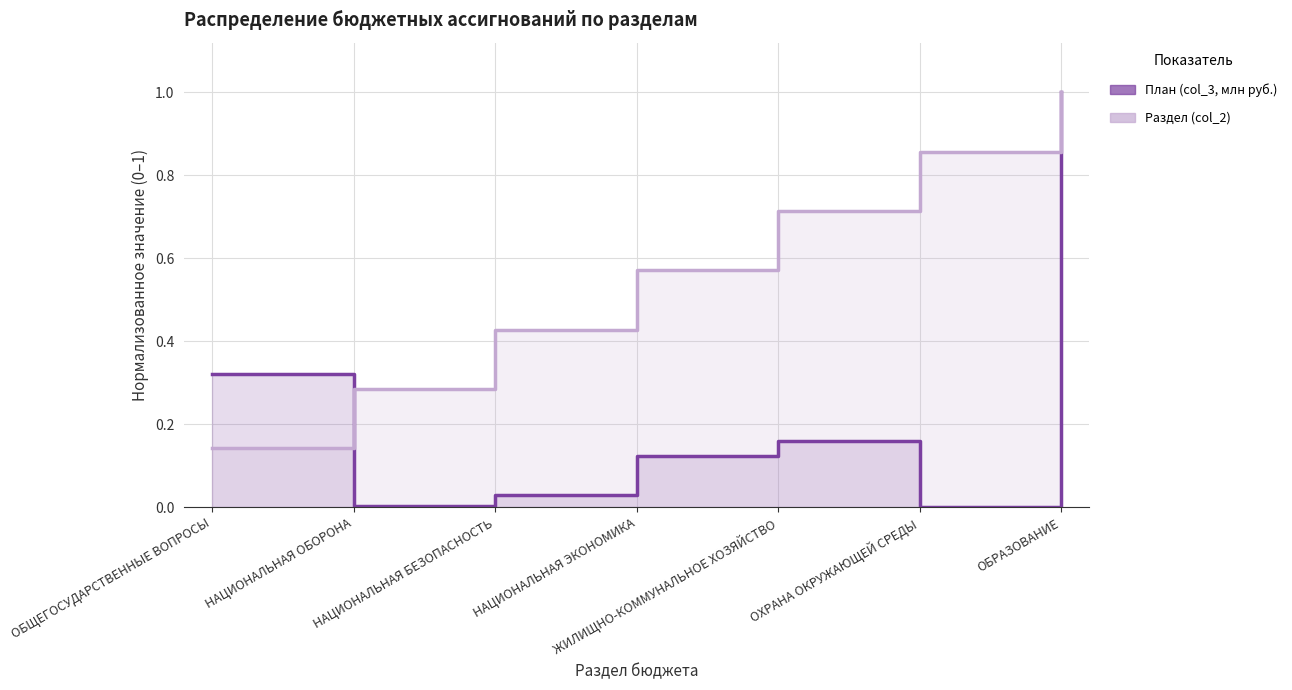

What is the spread (max minus min) of values at НАЦИОНАЛЬНАЯ ЭКОНОМИКА?

0.4